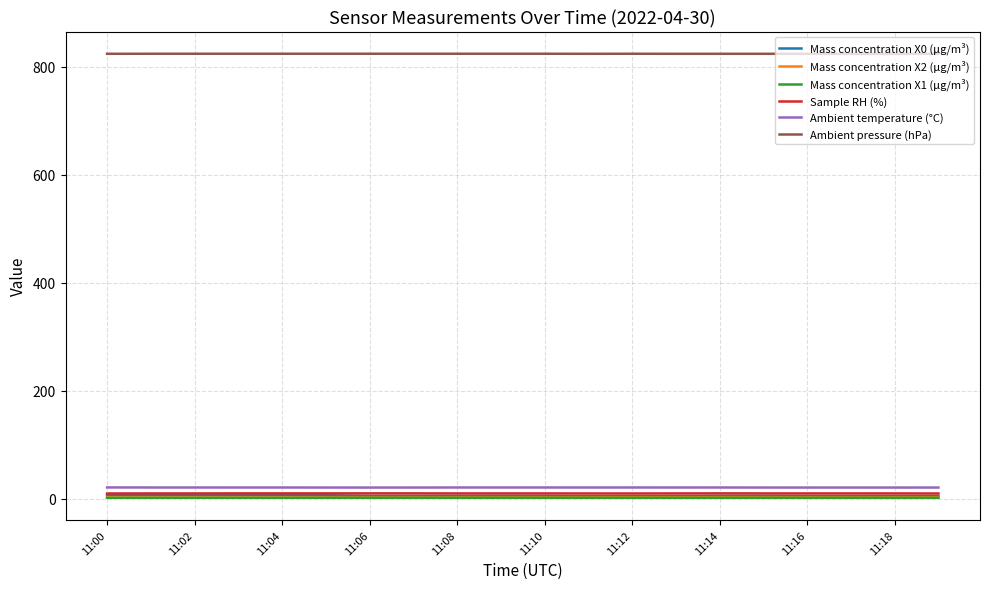

What is the minimum value for Mass concentration X2 (μg/m³)?

2.6